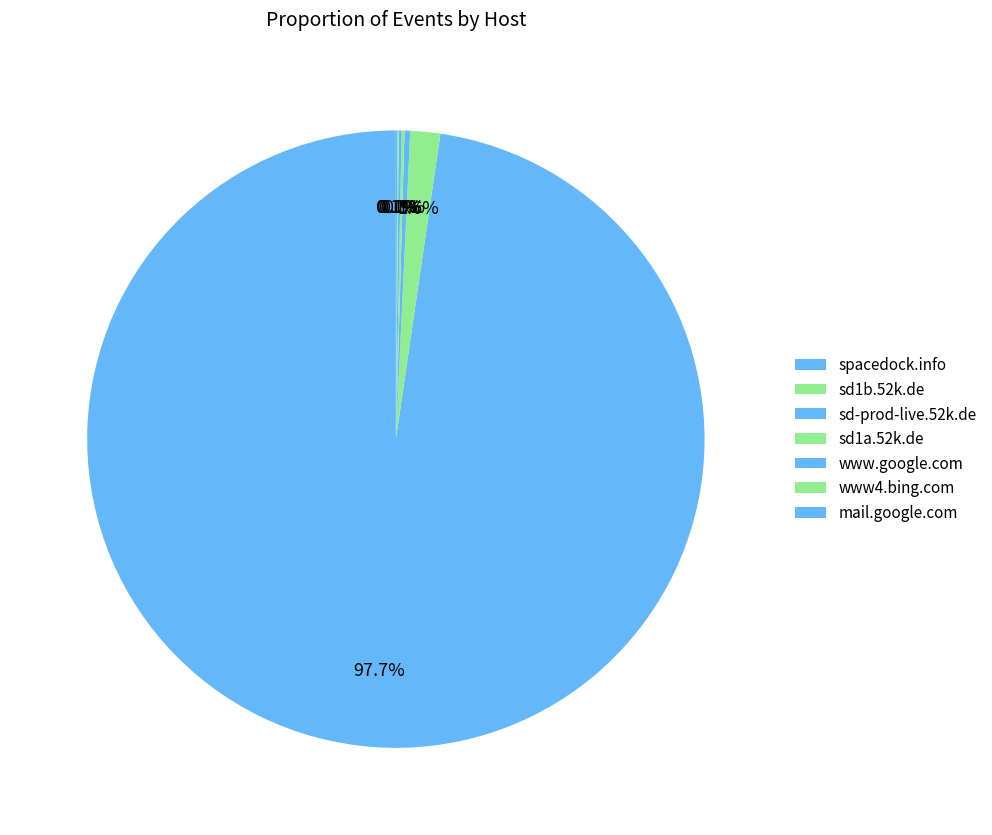

Is there a majority slice in this chart?

Yes